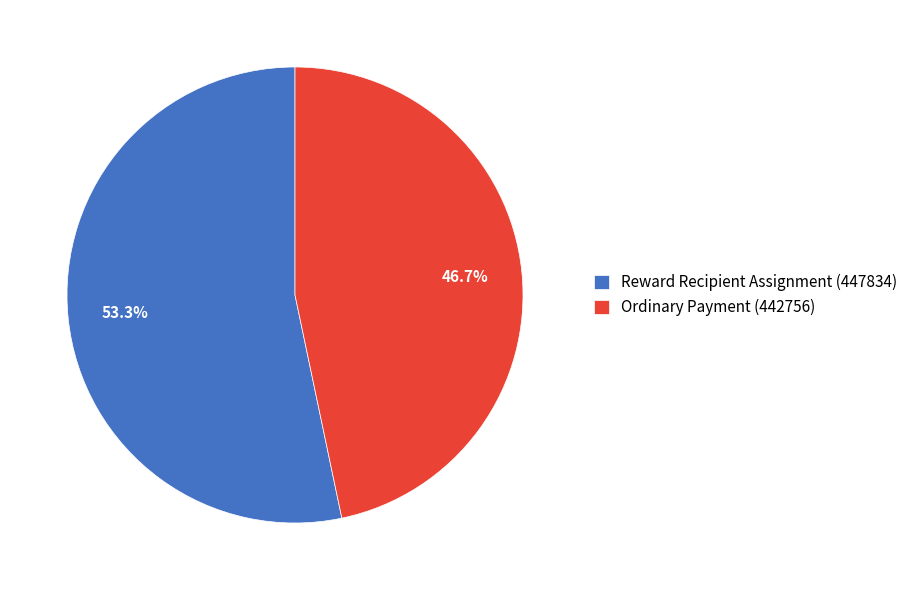

Approximately how many times larger is the value at Ordinary Payment (442756) compared to Reward Recipient Assignment (447834)?

0.9